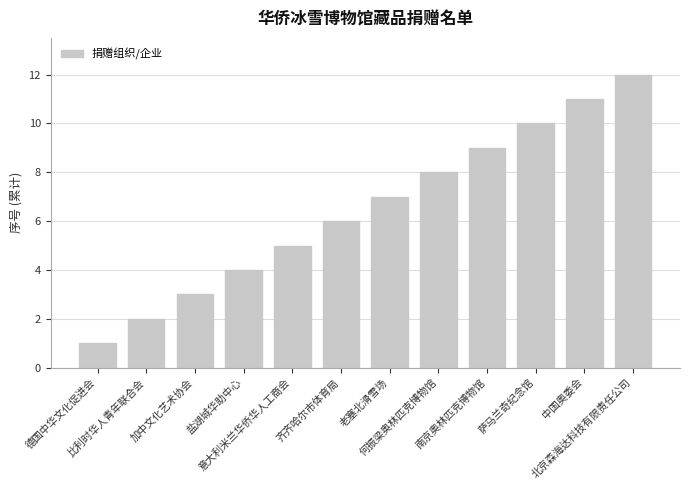

What is the value of the 6th bar from the left?

6